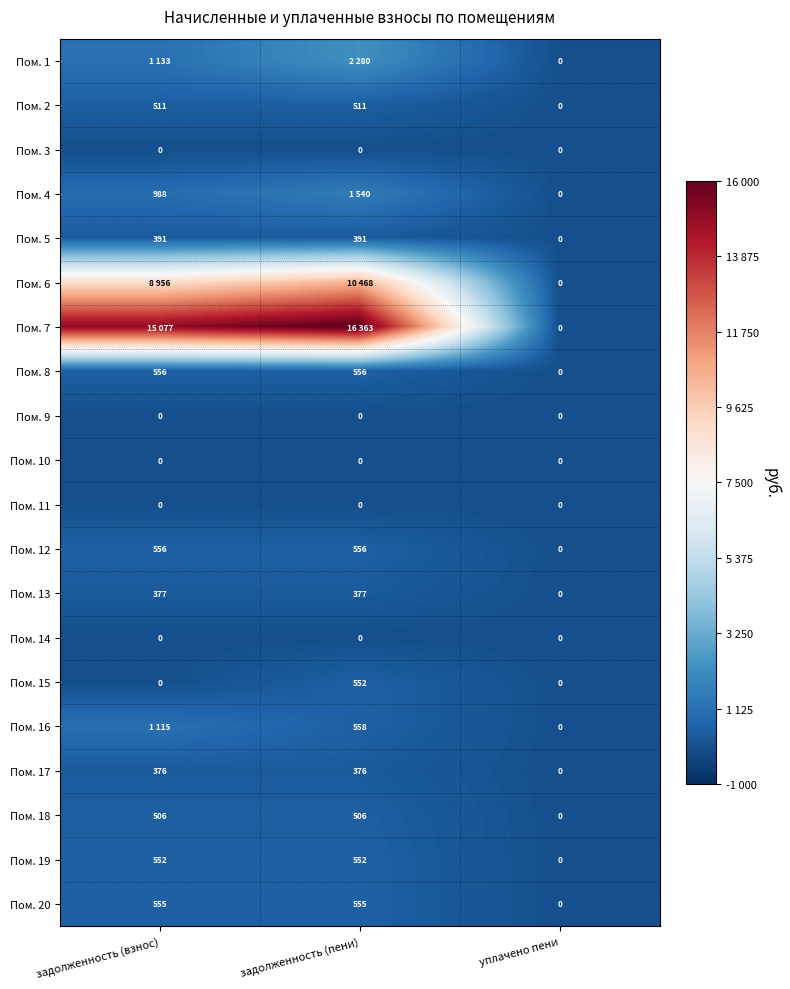

Which category has the lowest value in the Пом. 2 series?

уплачено пени